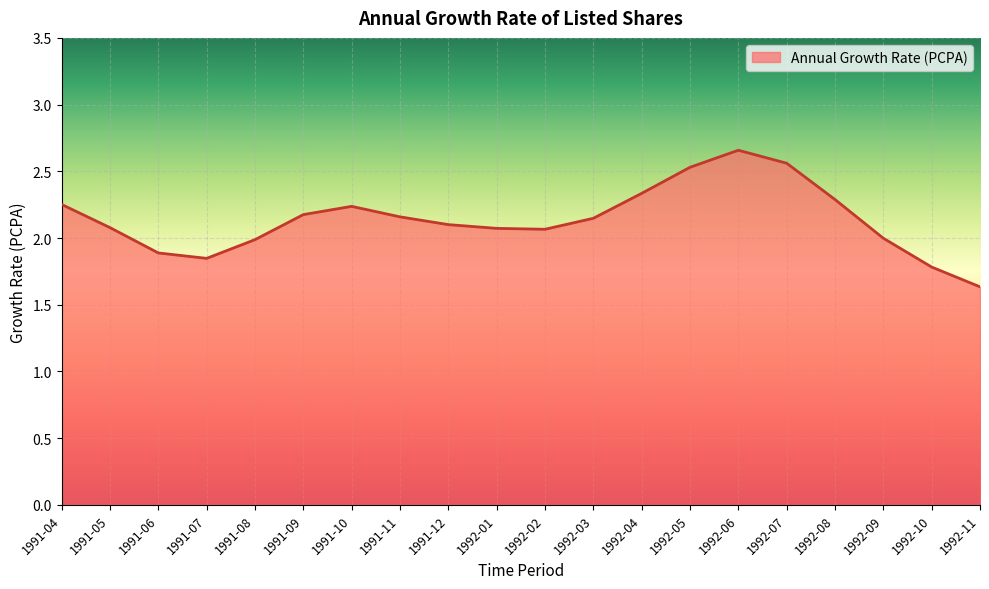

The chart shows a value of 1.1 at 1991-04. True or false?

False